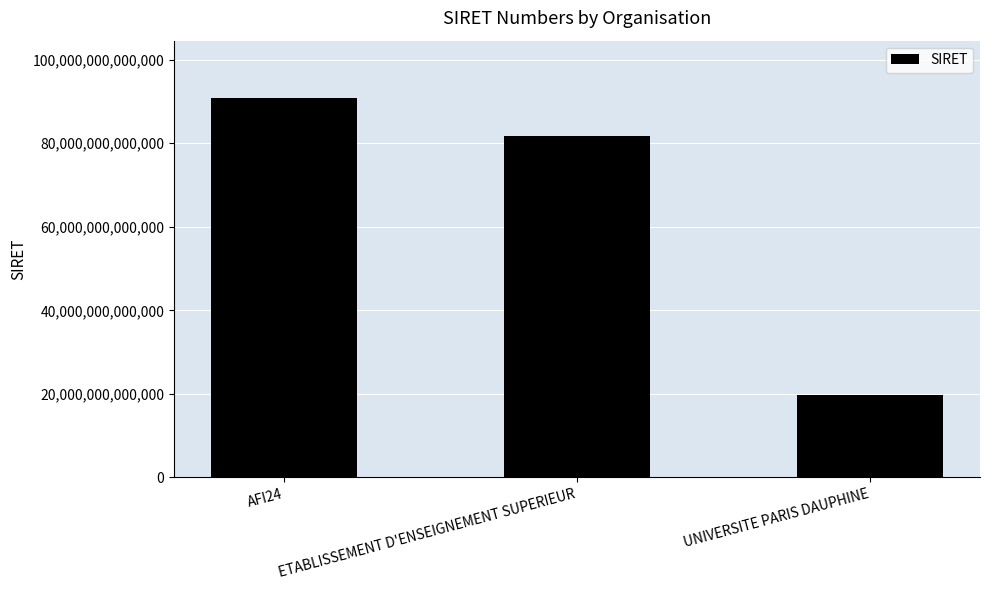

The value at ETABLISSEMENT D'ENSEIGNEMENT SUPERIEUR is 138711255644338. True or false?

False